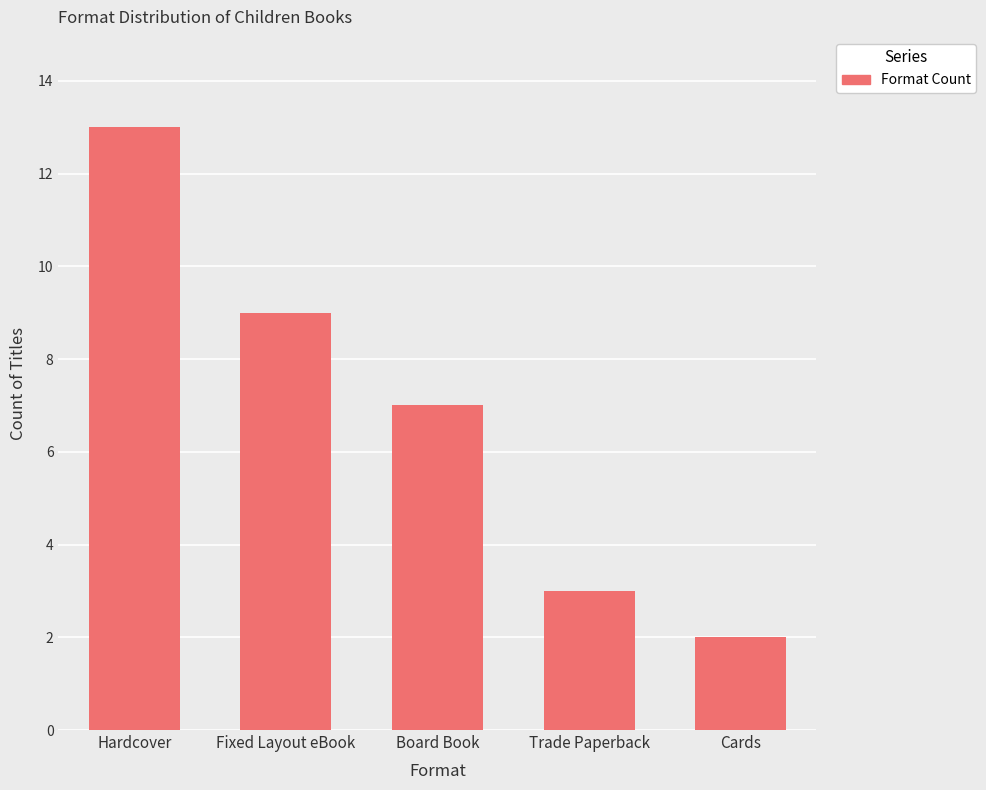

What is the value of the 5th bar from the left?

2